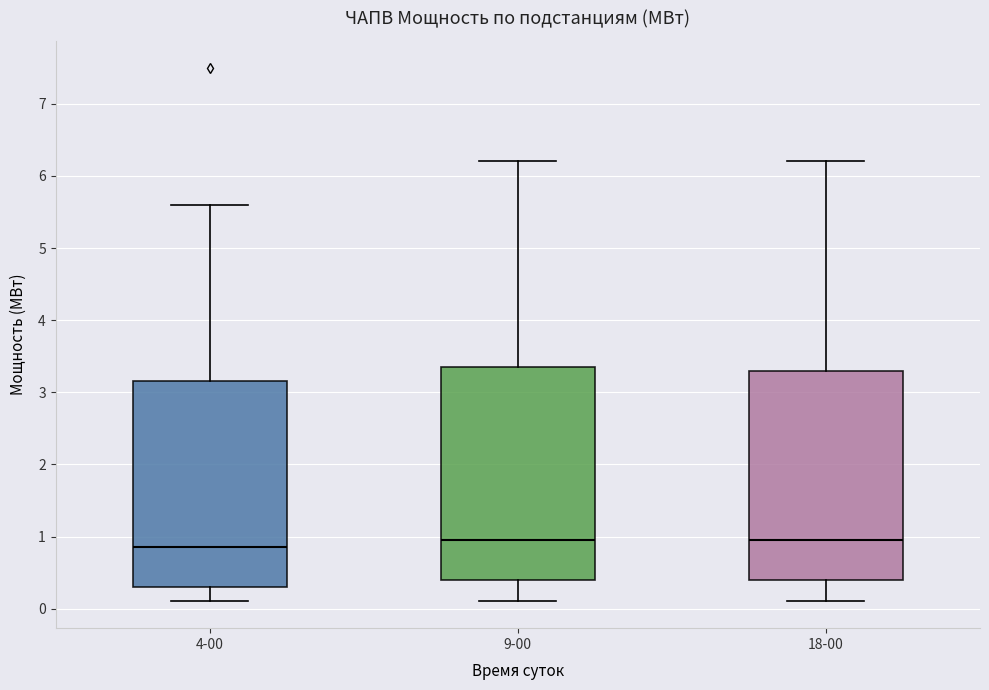

Which box has the lowest median line?

4-00